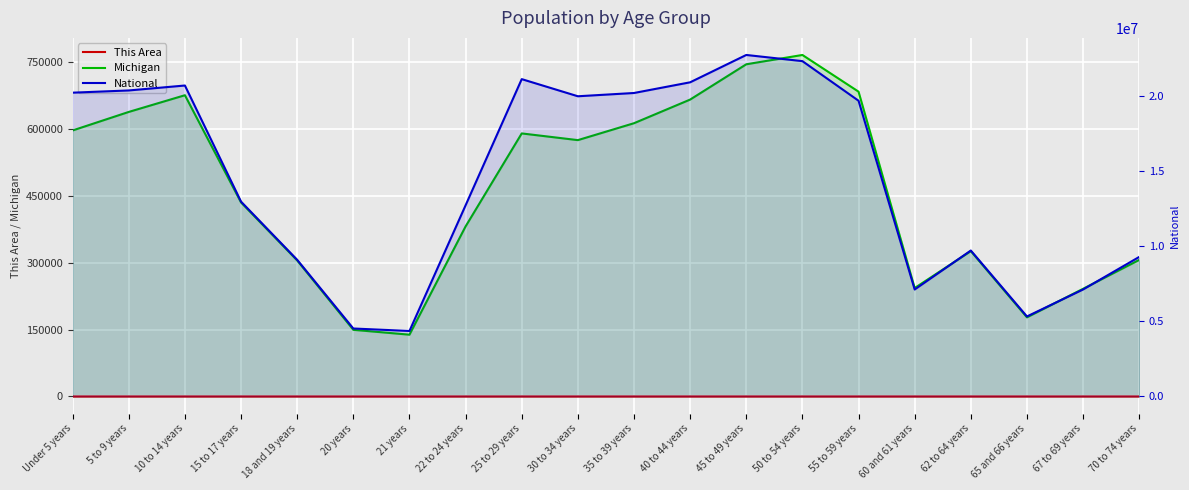

True or false: This Area has a value of 4 at 25 to 29 years.

False